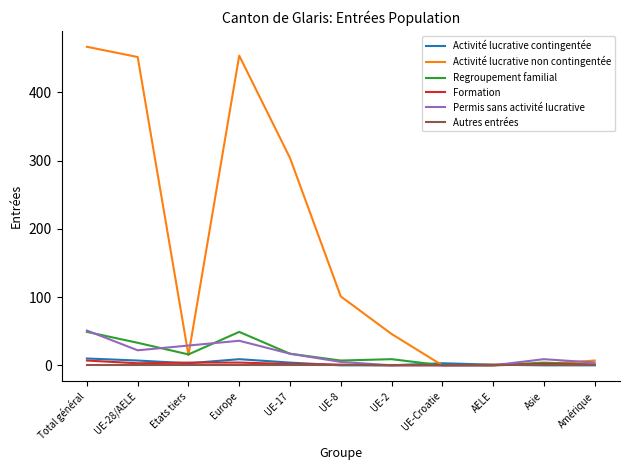

How many lines are shown in the chart?

6